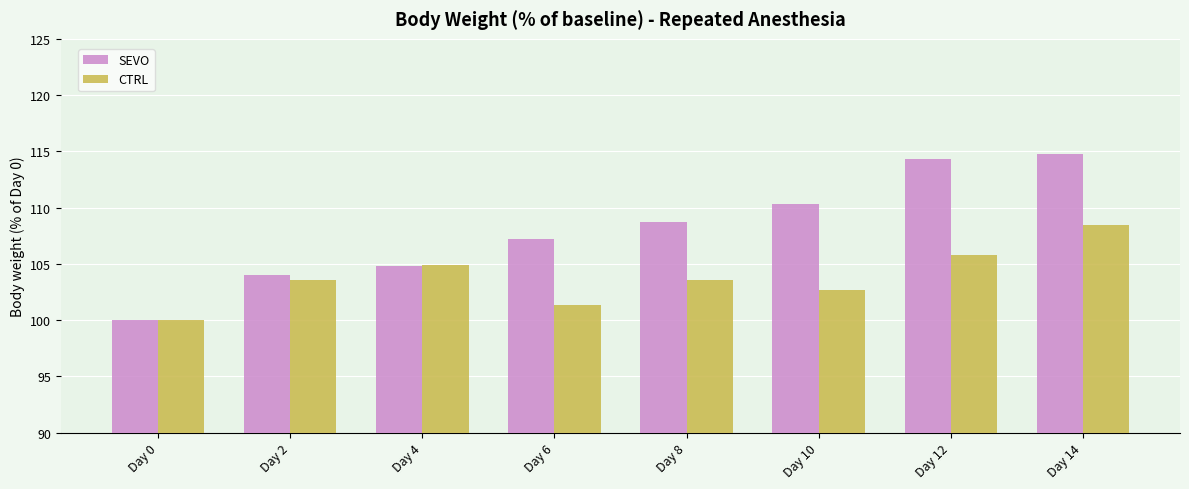

What is the total value across all series at Day 2?

207.5